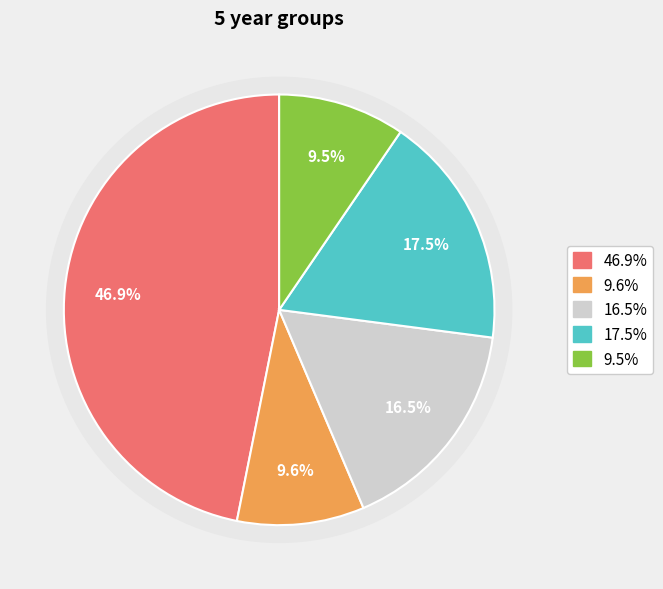

Is there a majority slice in this chart?

No